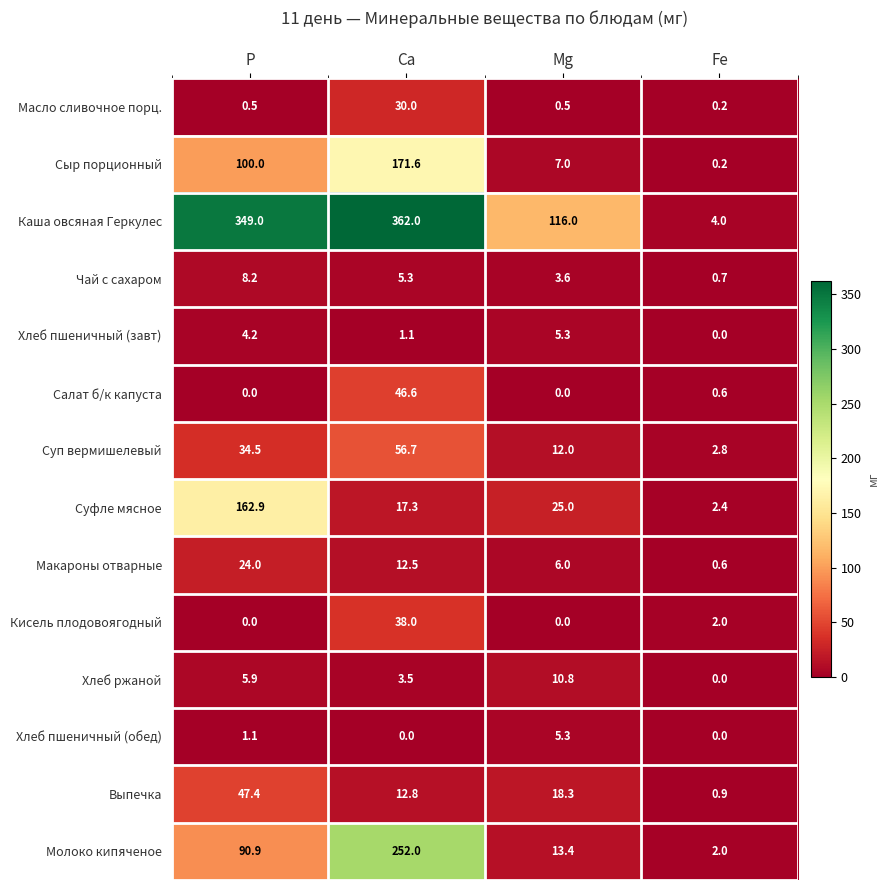

Which category has the lowest value in the Сыр порционный series?

Fe